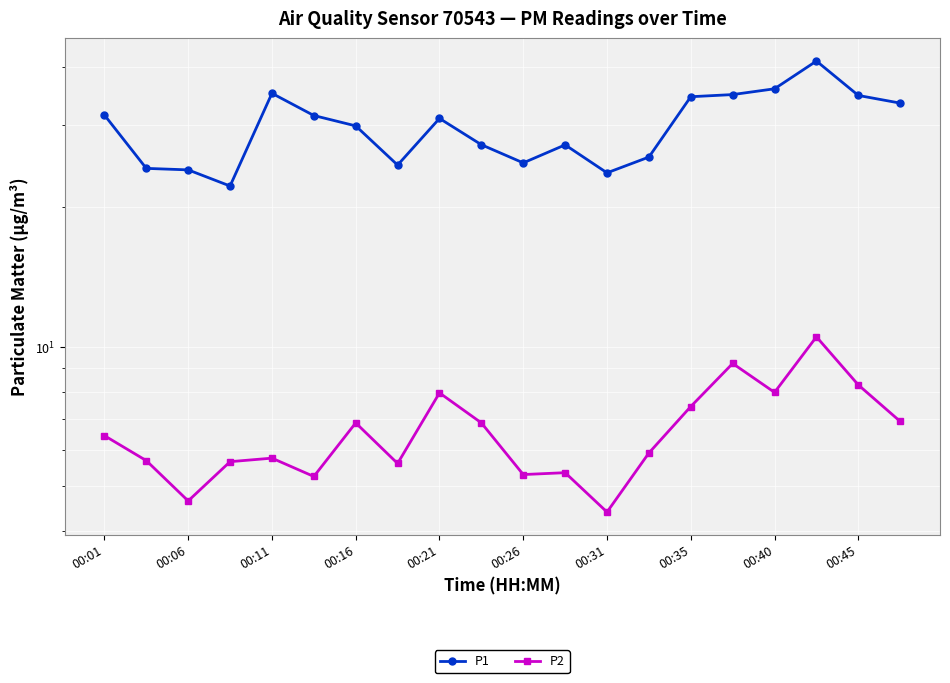

Which has a higher value, 00:26 or 00:06?

00:26